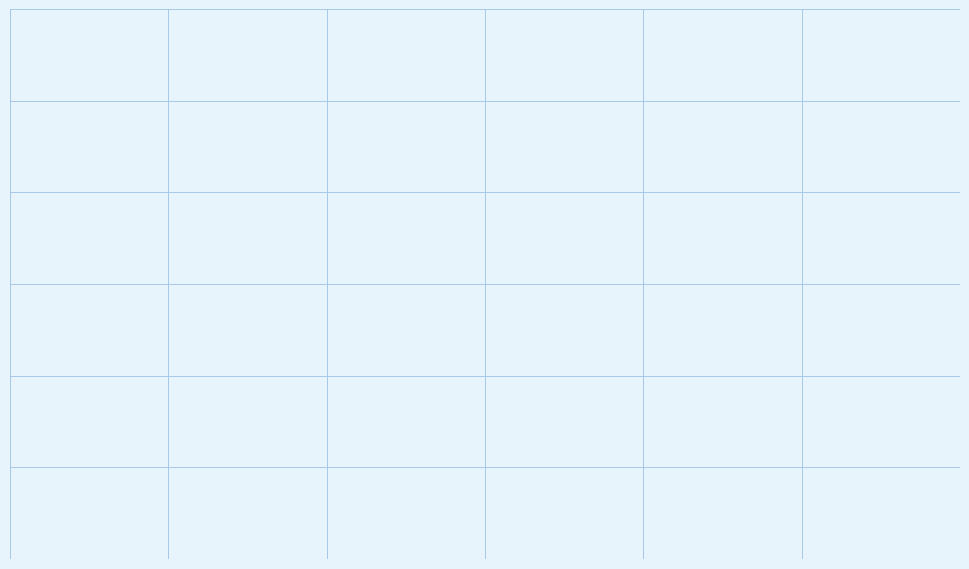

Combined, do Peyton Conner and Richard Flowers account for over 50%?

Yes